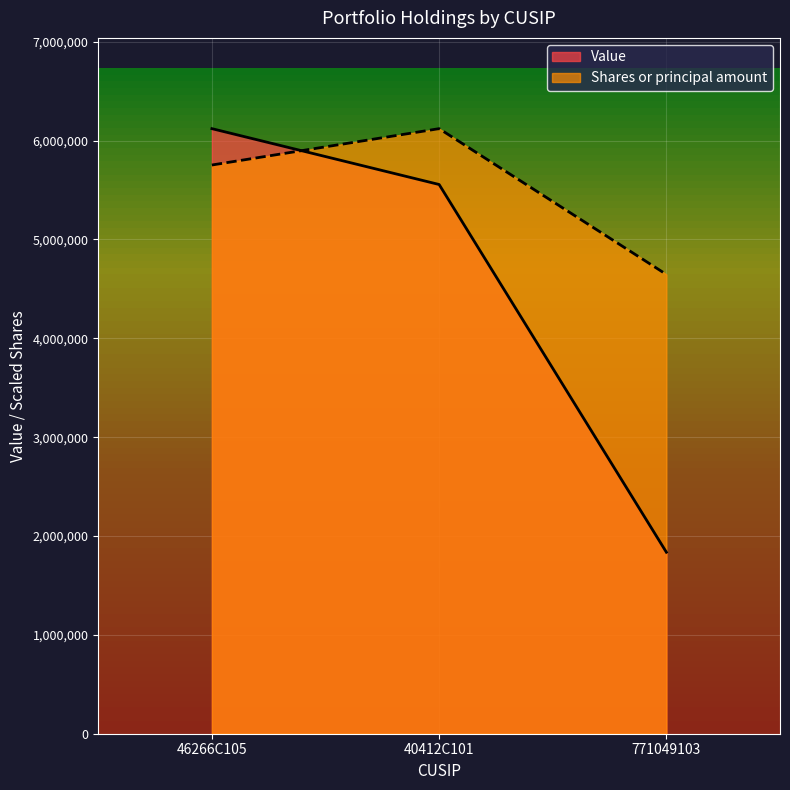

Which category has the lowest value across all series?

771049103